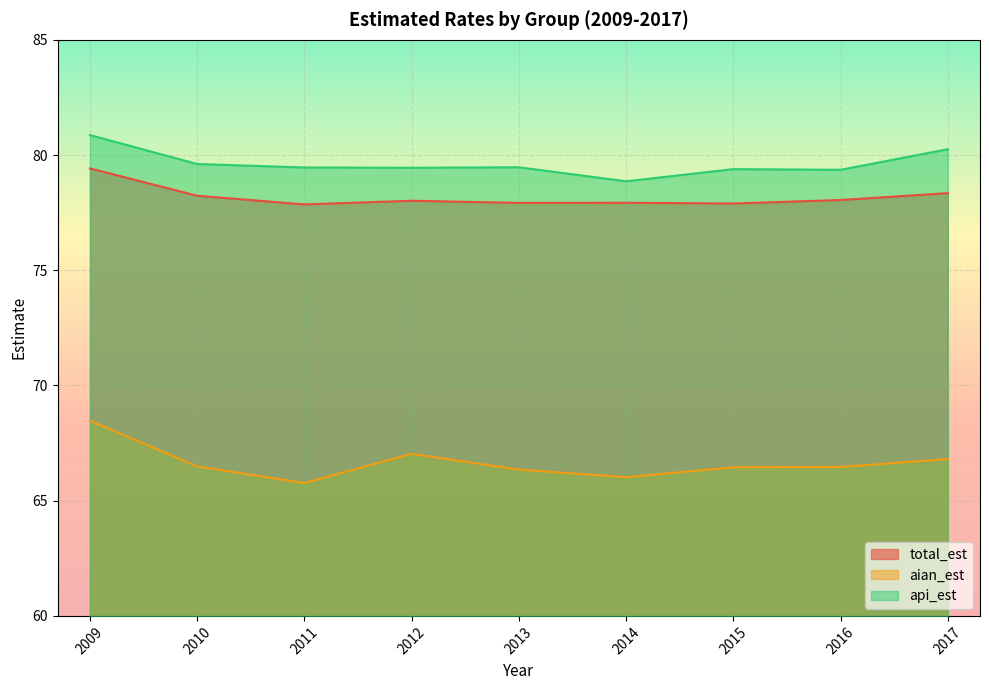

How many values in the api_est series are below 79?

1